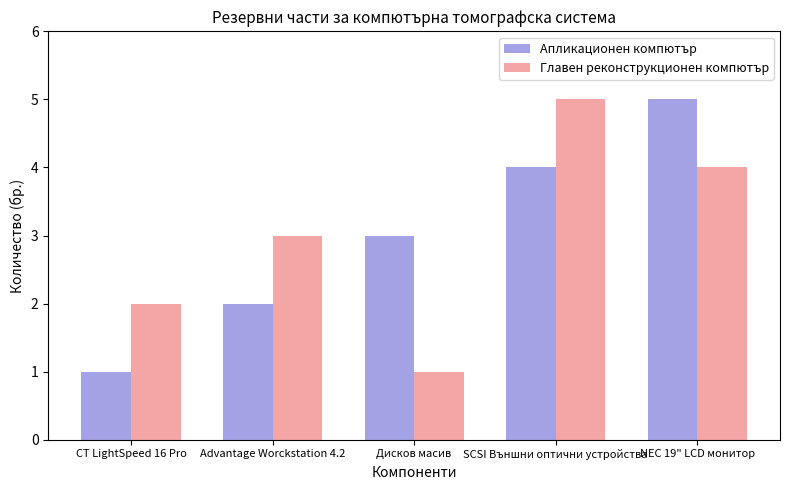

How many groups of bars are there?

5